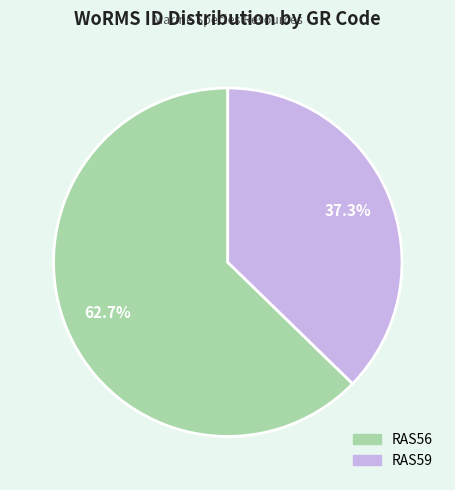

Which category accounts for the majority?

RAS56